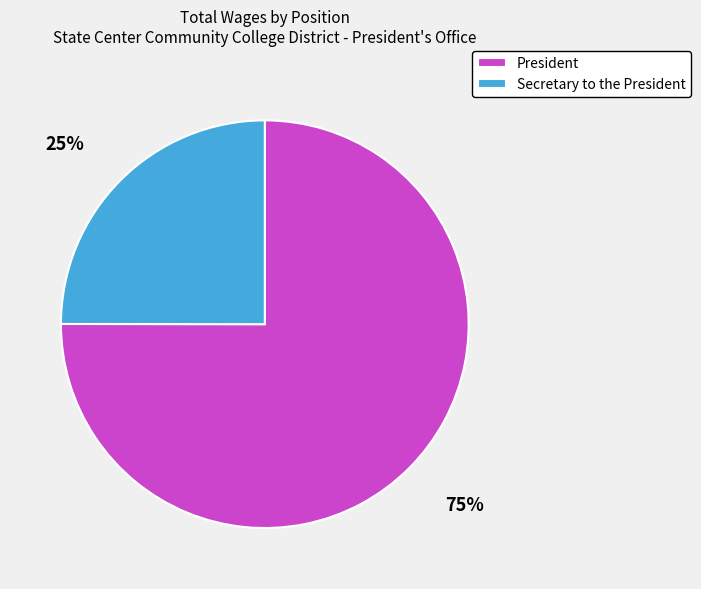

What is the smallest slice in the pie chart?

Secretary to the President